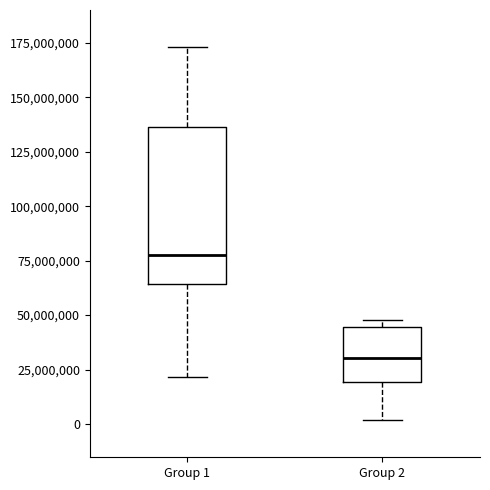

Reading left to right, read every box against the y-axis: the position of its median line, the range the box covers, and the ends of its whiskers. The values are not printed on the chart, so give them approximately, as read against the axis.

Group 1: median 80000000, box 65000000 to 135000000, whiskers 20000000 to 175000000
Group 2: median 30000000, box 20000000 to 45000000, whiskers 0 to 50000000